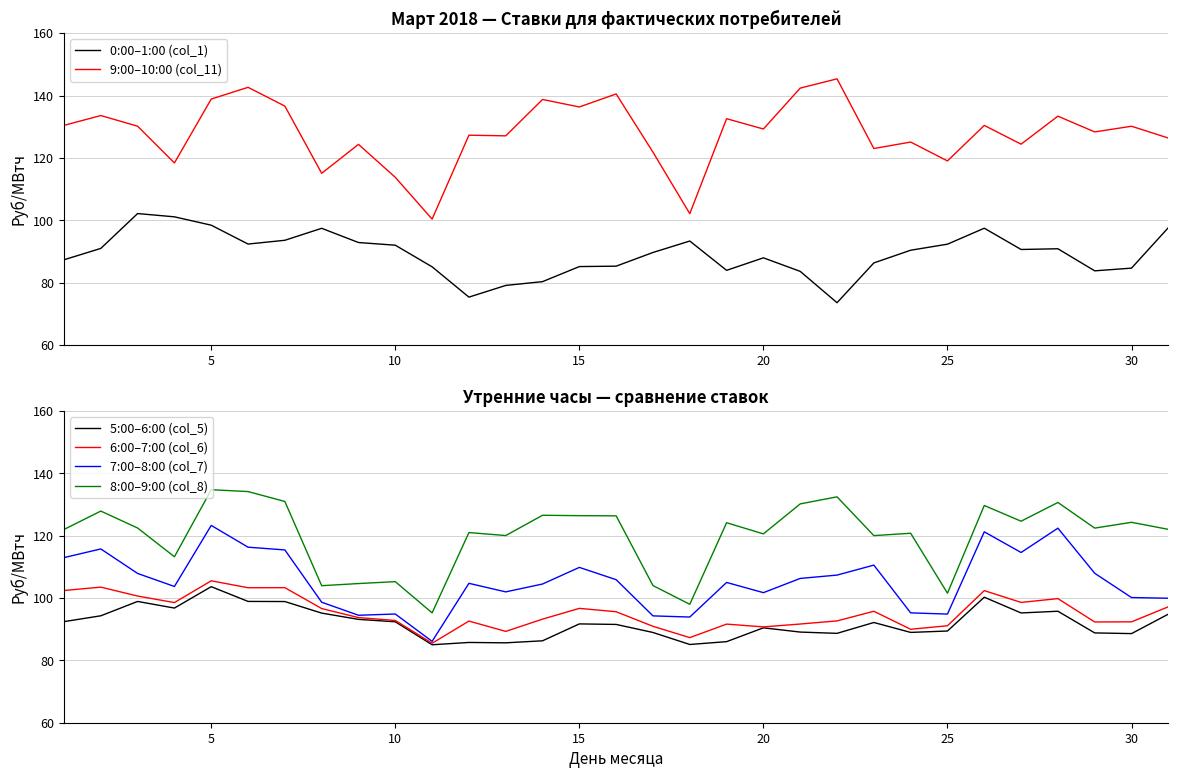

True or false: 0:00–1:00 (col_1) and 9:00–10:00 (col_11) cross at least once.

False